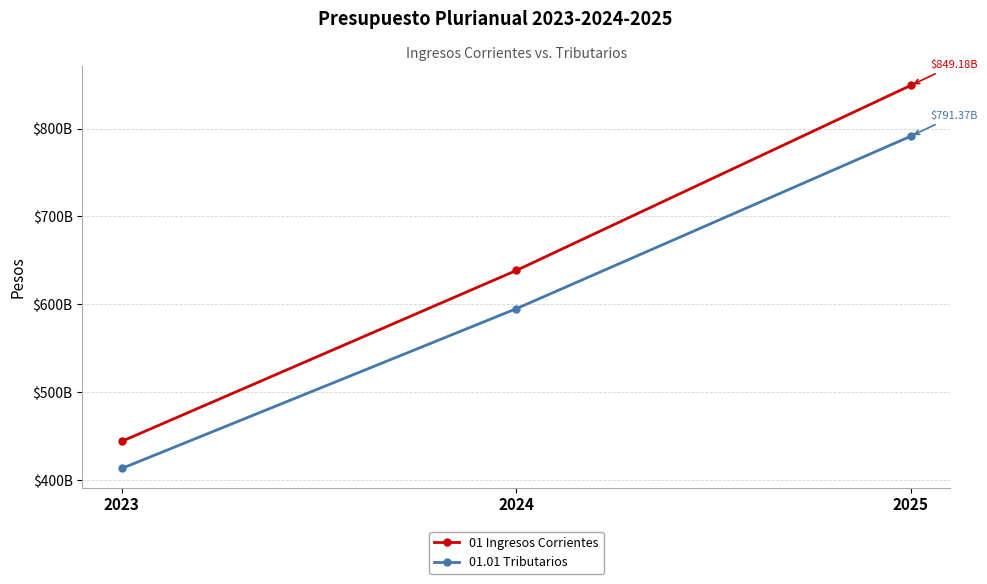

What are all the series names shown in the legend?

01 Ingresos Corrientes, 01.01 Tributarios